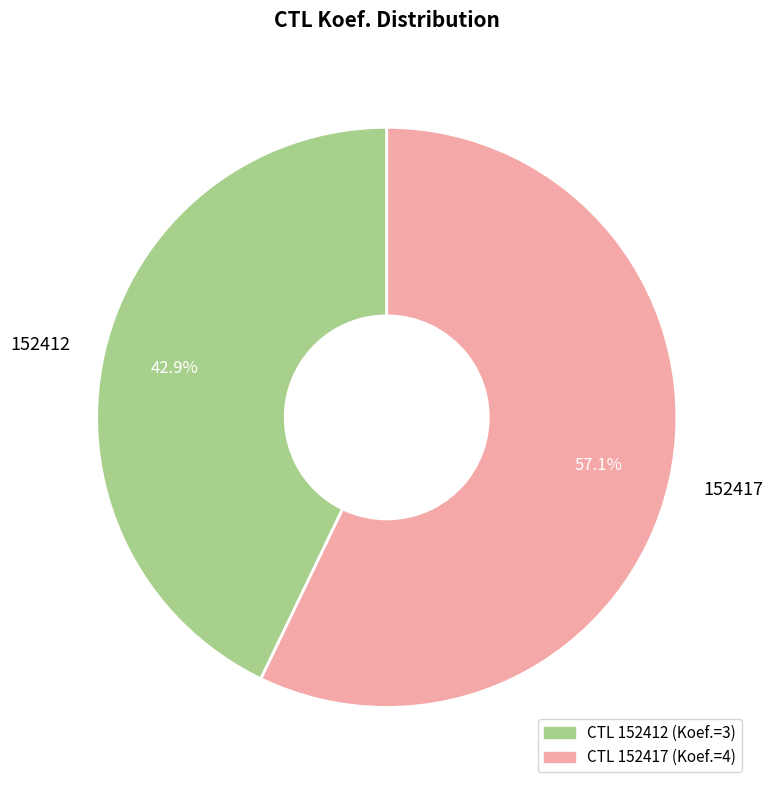

Which category has the smallest portion of the pie?

152412